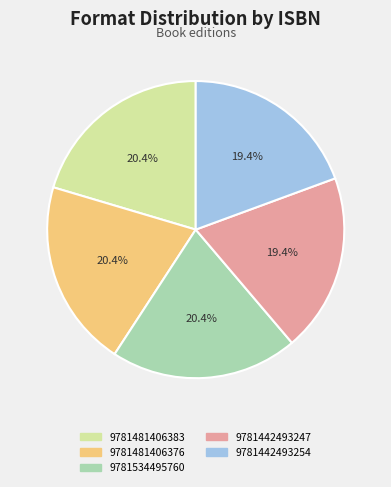

Is 9781442493247 the majority of the pie?

No